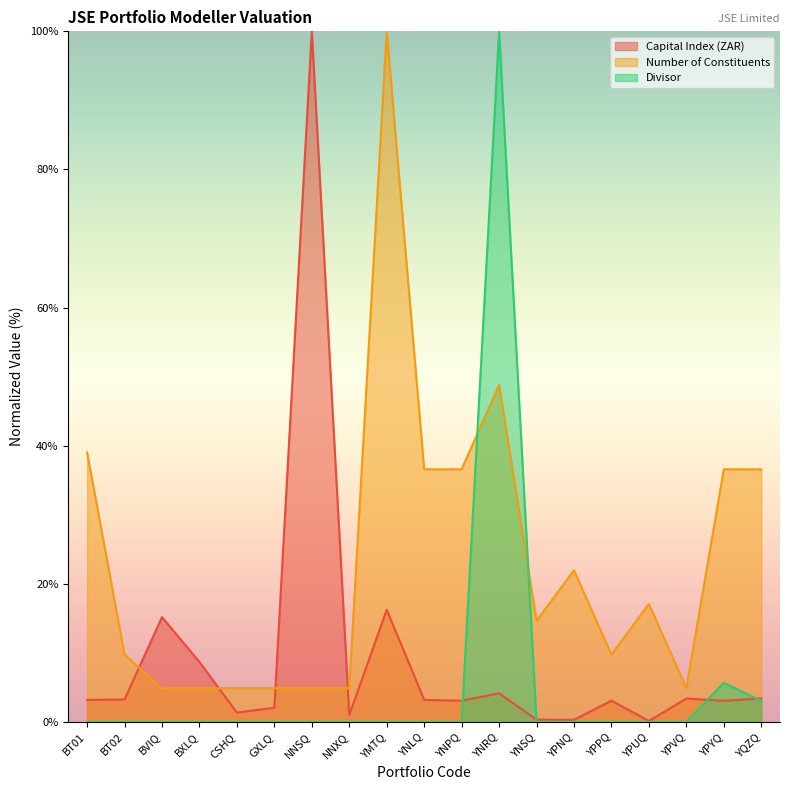

What are all the series names shown in the legend?

Capital Index (ZAR), Number of Constituents, Divisor